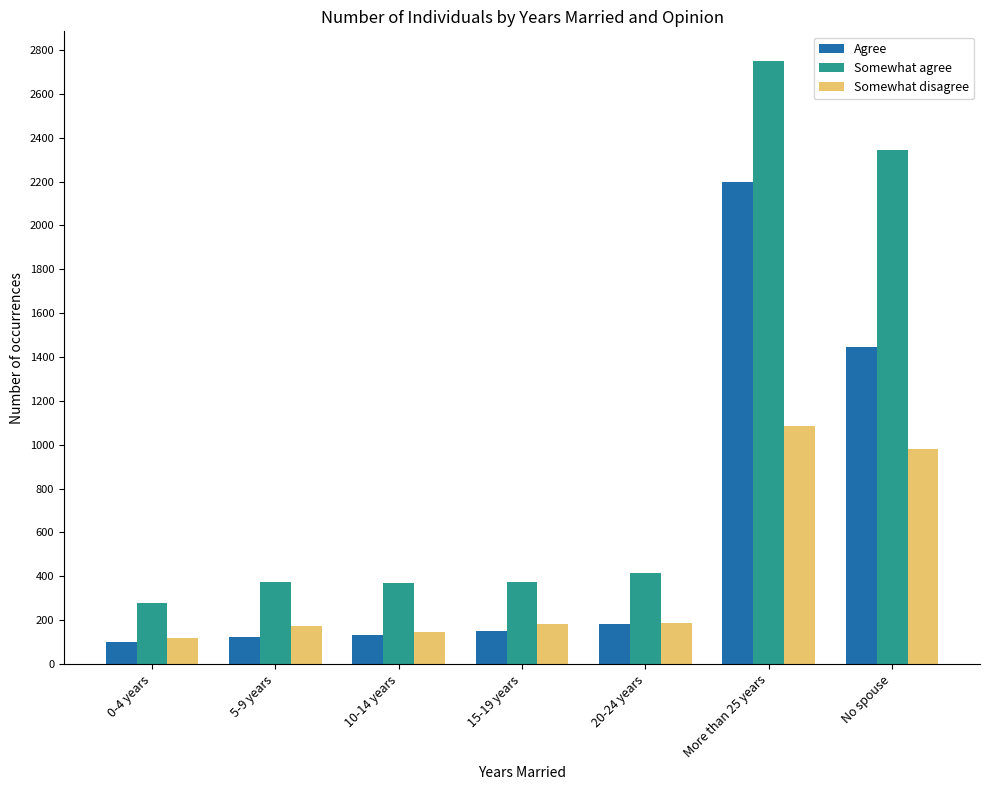

Which series has the largest total across all categories?

Somewhat agree